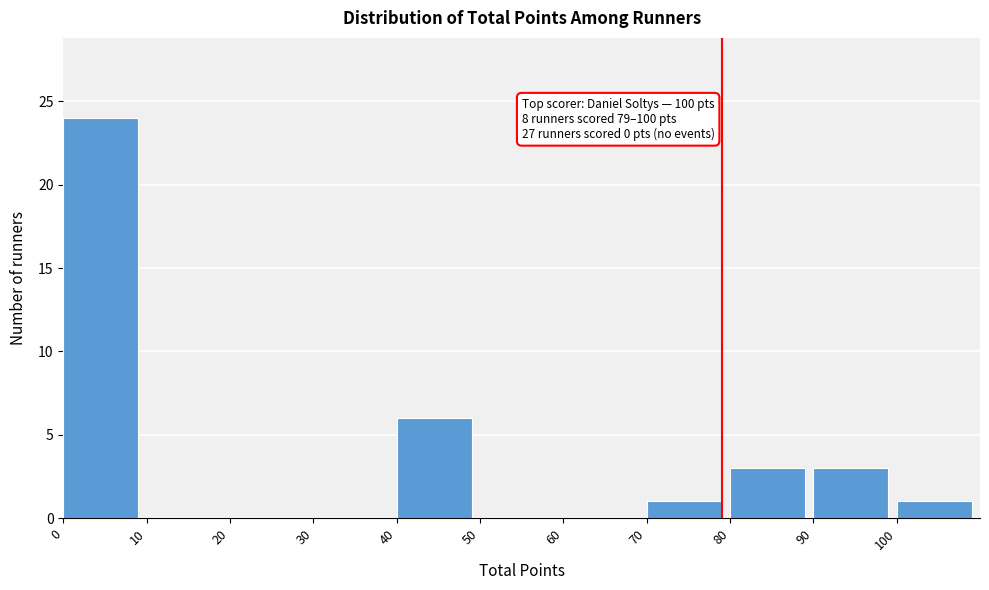

Which range on the x-axis has the tallest bar?

0 to 10